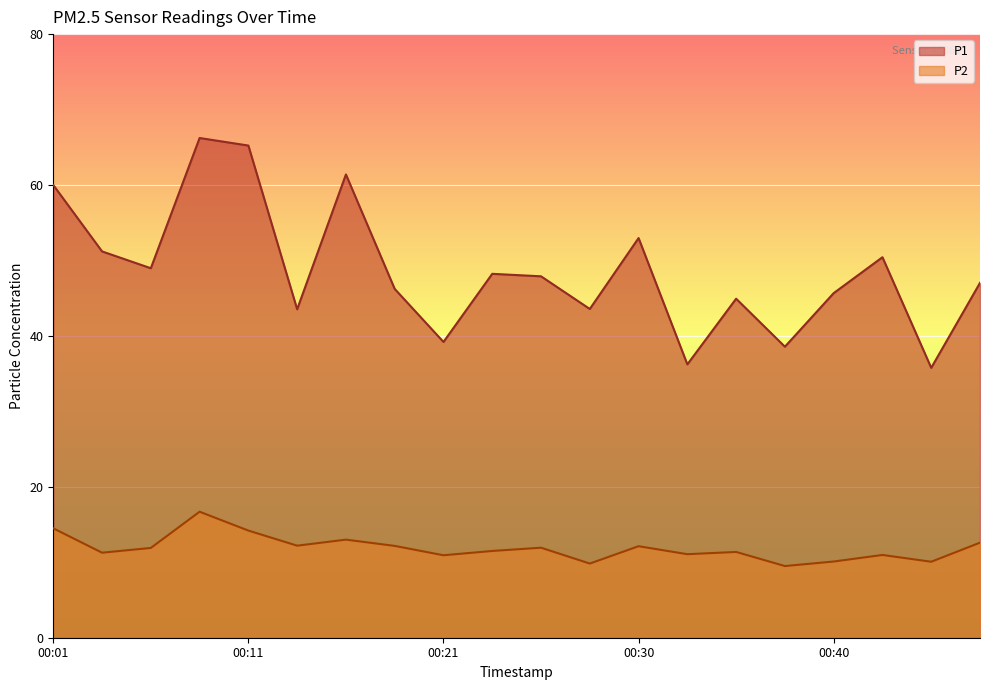

How many lines are shown in the chart?

2